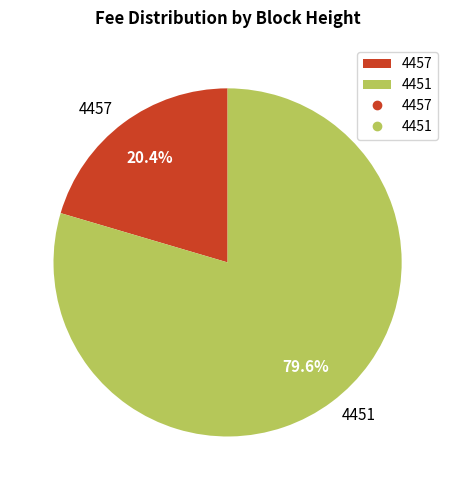

Count the number of slices in the pie.

2